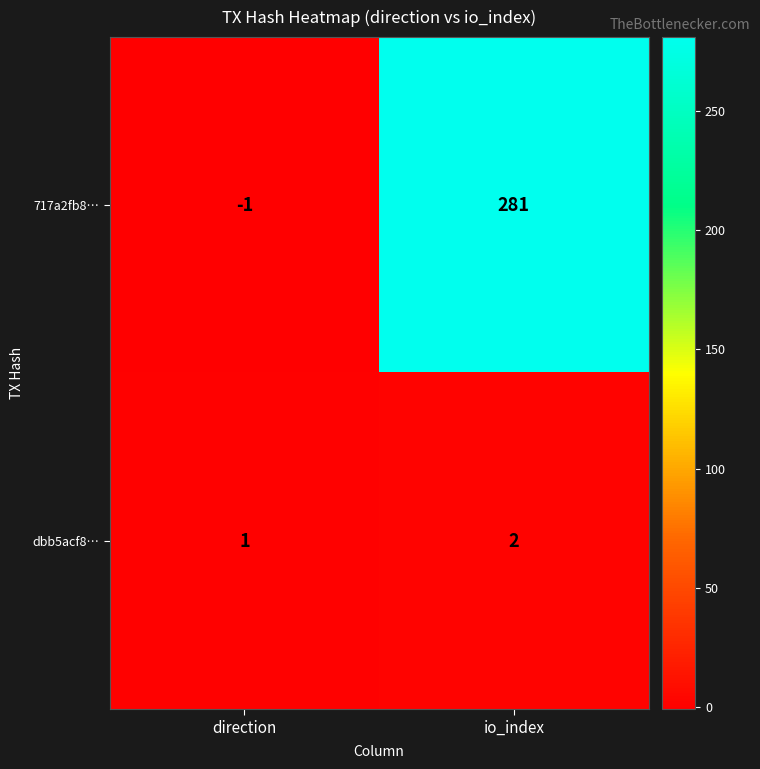

Which category has the highest value in the dbb5acf8… series?

io_index